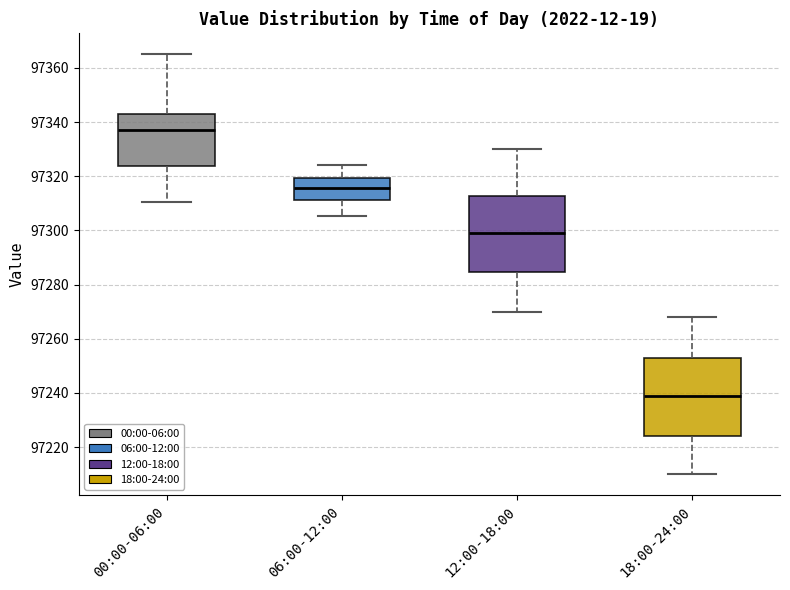

Which box has the highest median line?

00:00-06:00